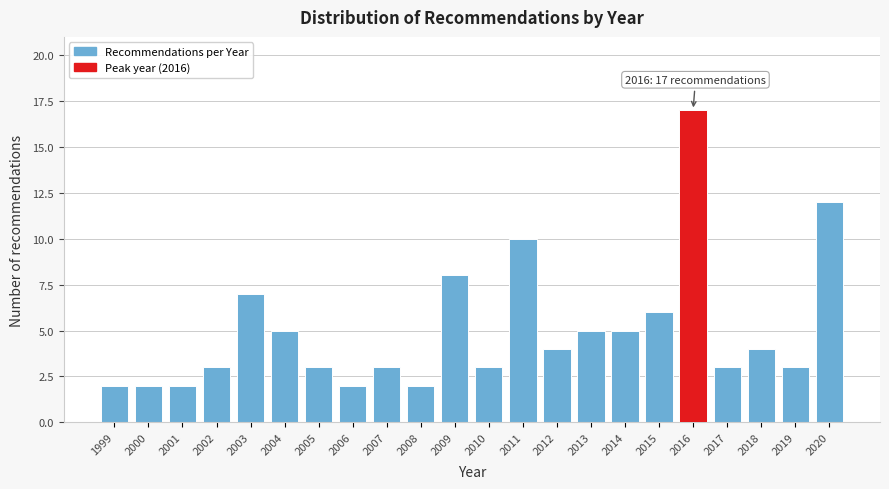

Reading left to right, what are all the values shown in this chart?

2	2	2	3	7	5	3	2	3	2	8	3	10	4	5	5	6	17	3	4	3	12